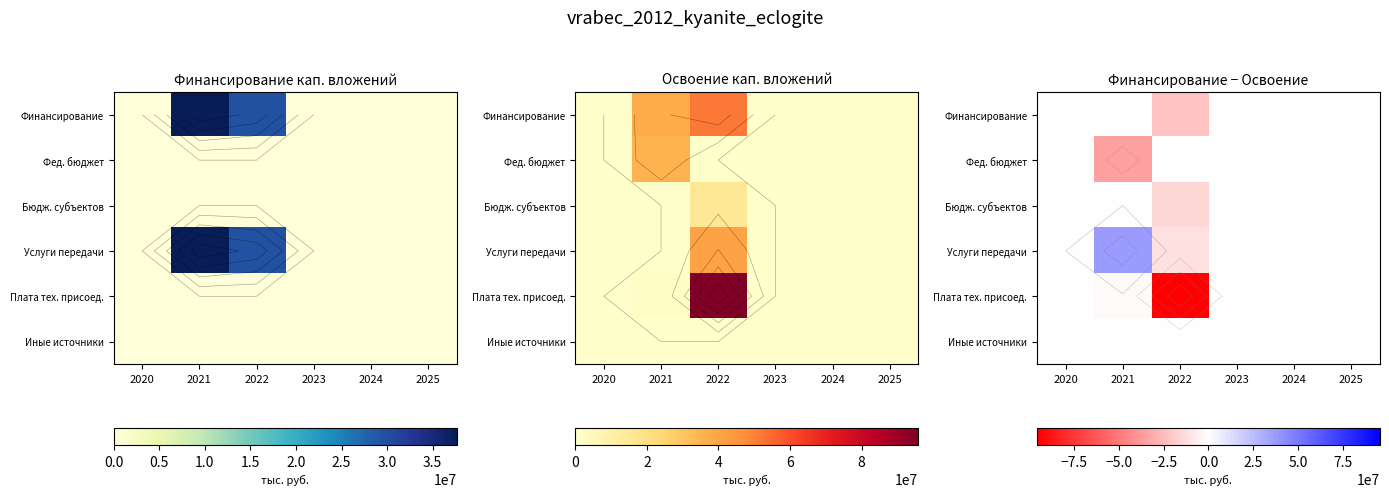

True or false: Услуги передачи has a value of 53002654 at 2021.

False